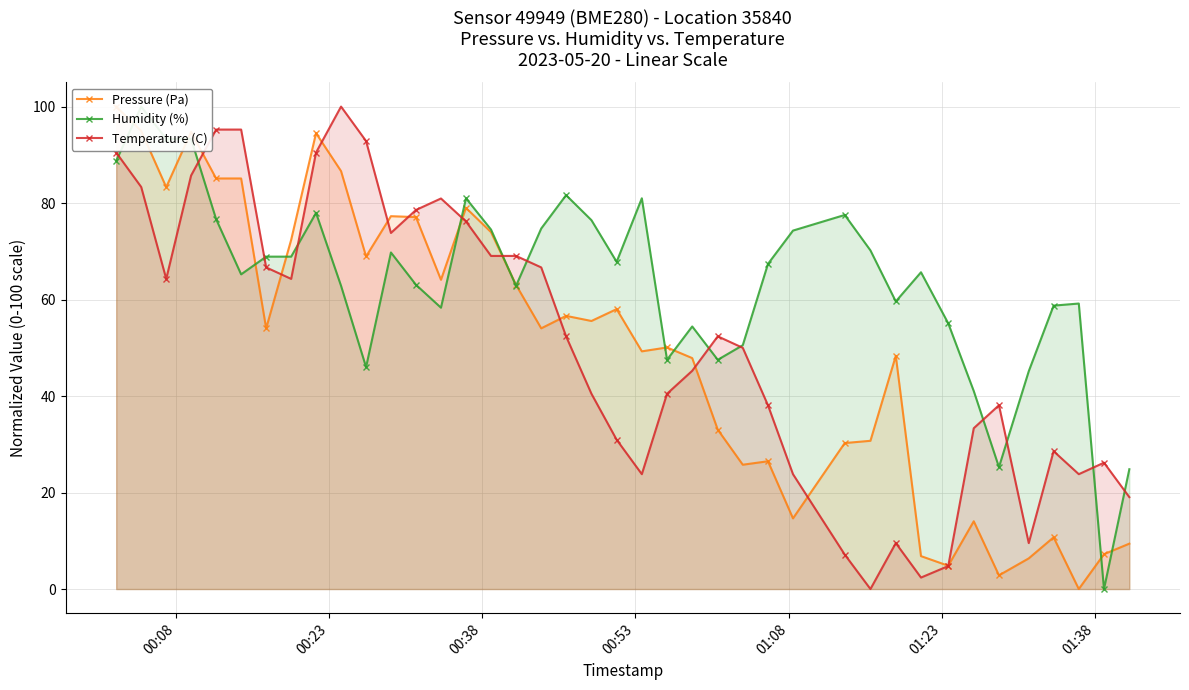

True or false: Temperature (C) has more than 2 interior local peaks.

True